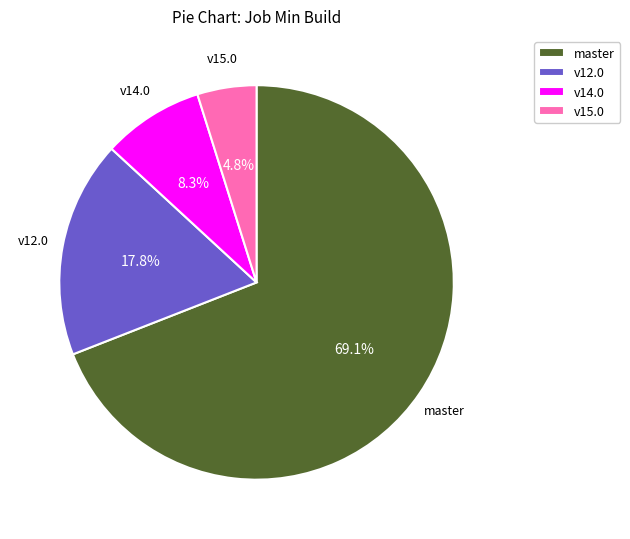

Which category has the smallest portion of the pie?

v15.0